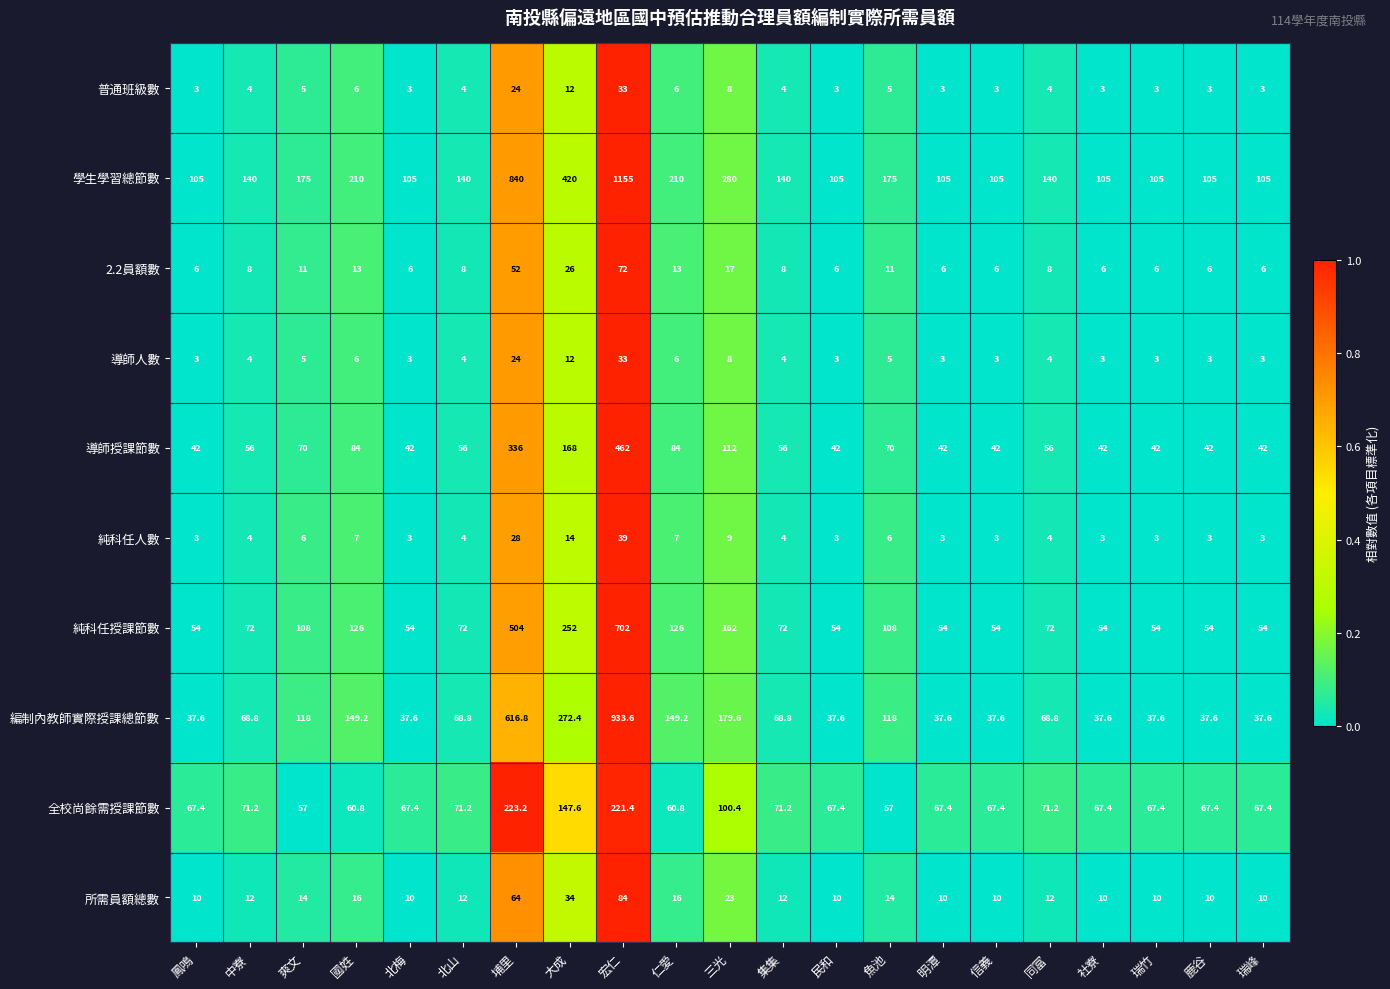

Which series has the largest total across all categories?

學生學習總節數